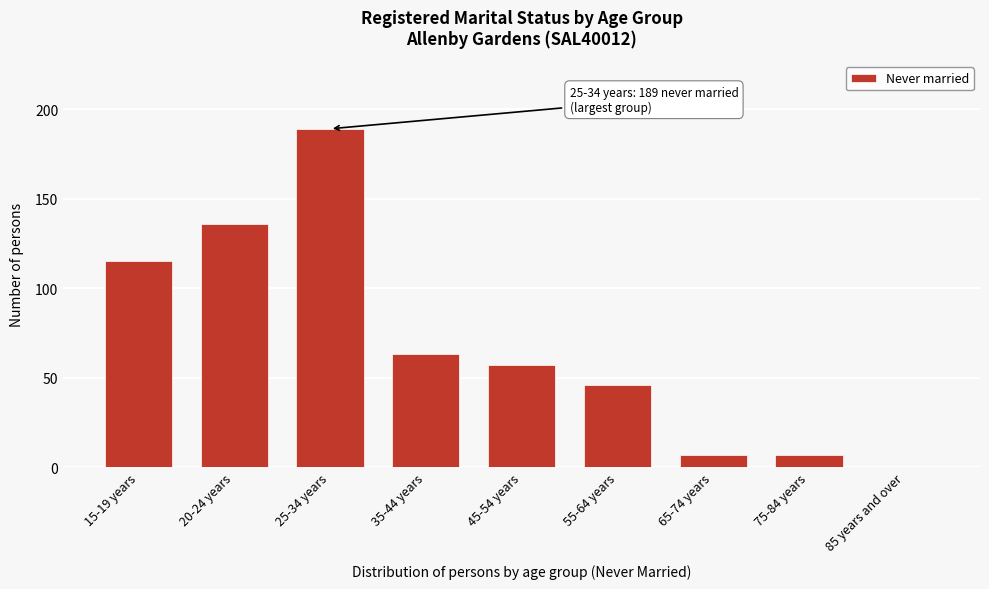

Reading left to right, list all the values displayed in this chart.

15-19 years=115	20-24 years=136	25-34 years=189	35-44 years=63	45-54 years=57	55-64 years=46	65-74 years=7	75-84 years=7	85 years and over=0